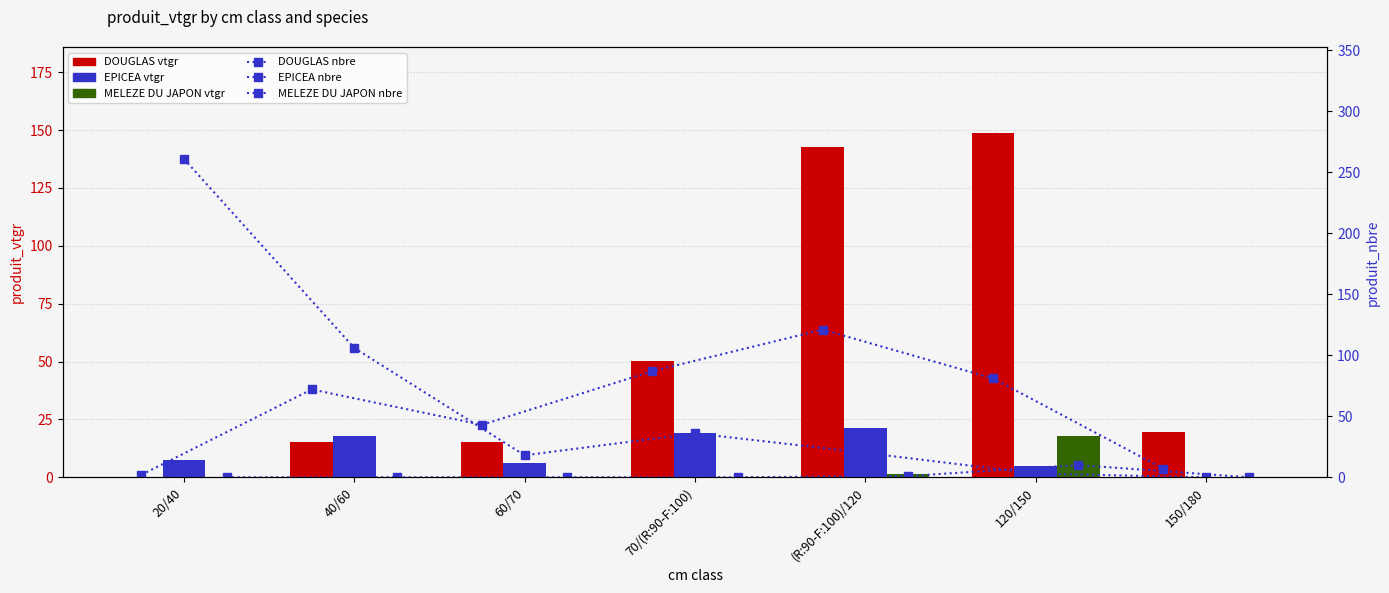

What is the sum of all MELEZE DU JAPON values?

19.0